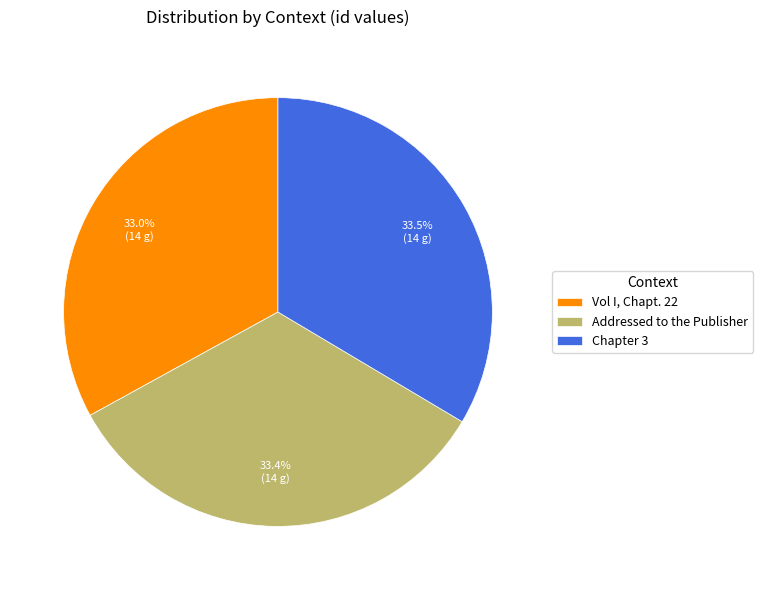

What portion of the pie excludes Vol I, Chapt. 22?

67.0%